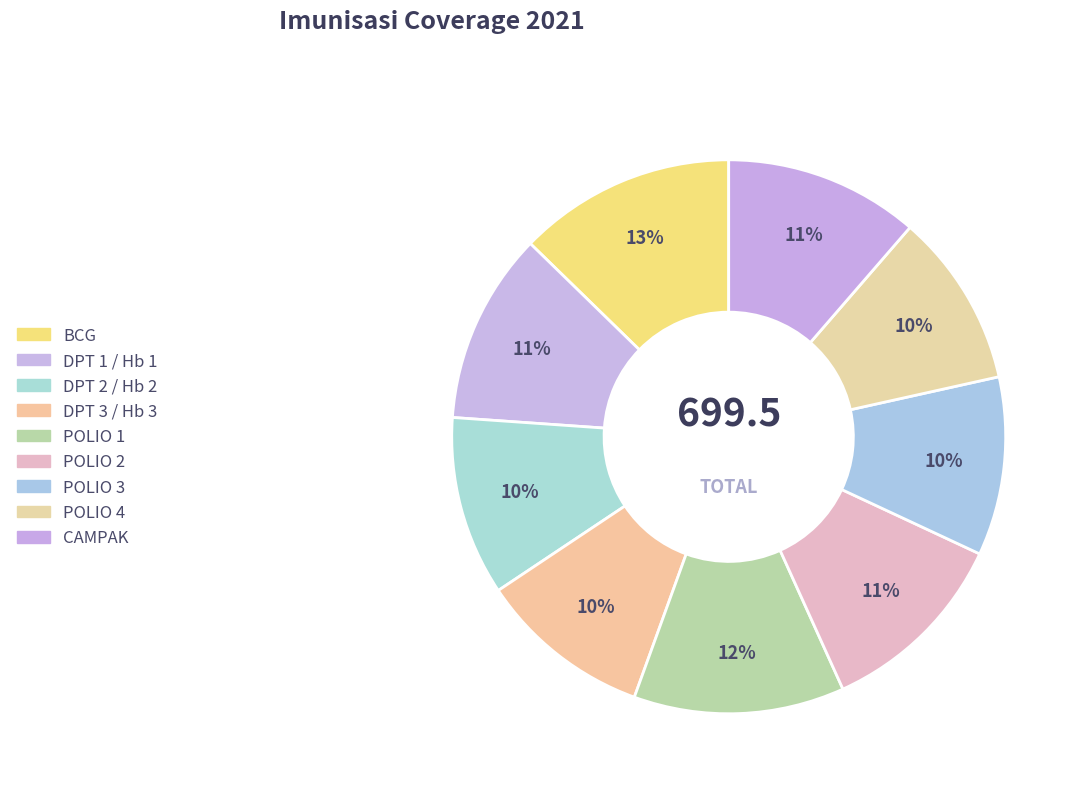

Is DPT 3 / Hb 3 the majority of the pie?

No